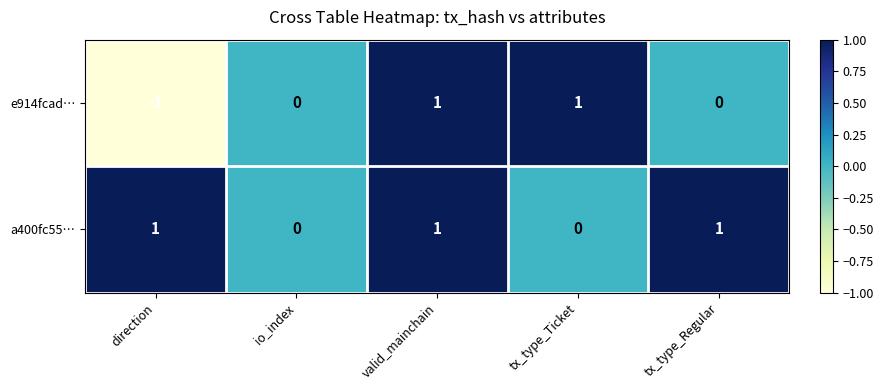

Which series changed the most between valid_mainchain and tx_type_Regular?

e914fcad…